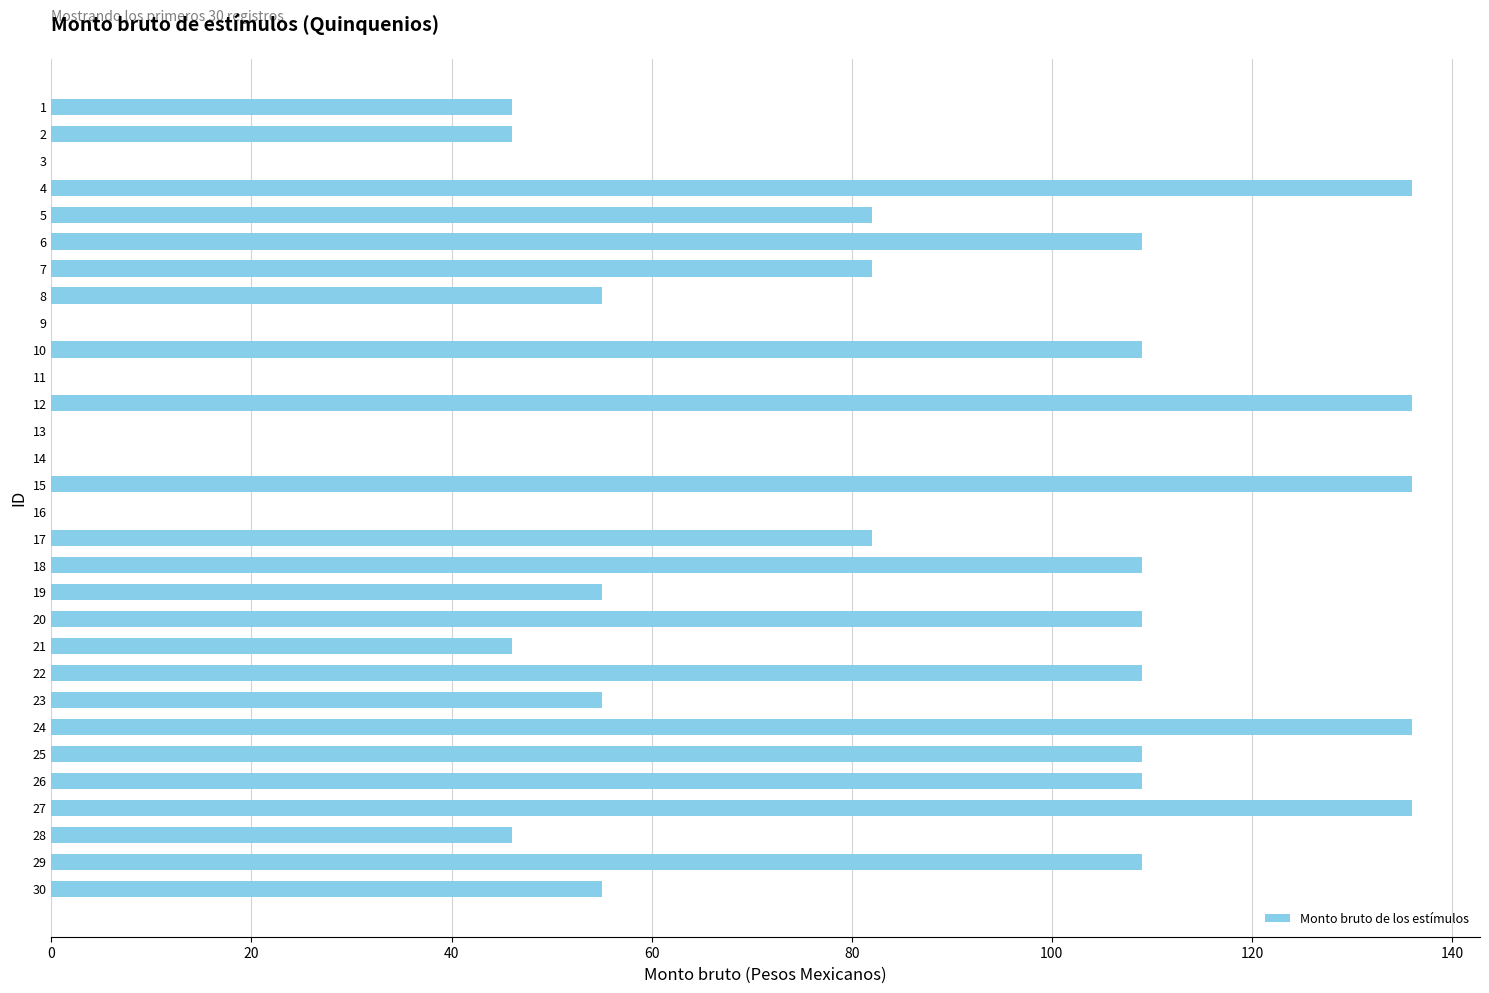

What is the maximum value shown in the chart?

136